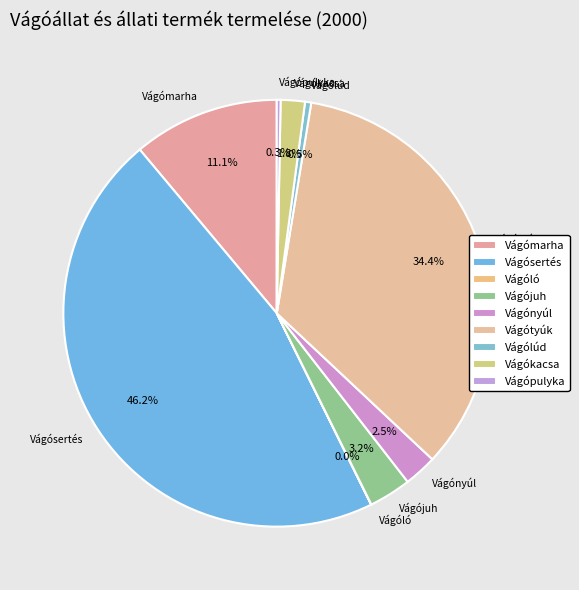

Which has a higher value, Vágómarha or Vágólúd?

Vágómarha